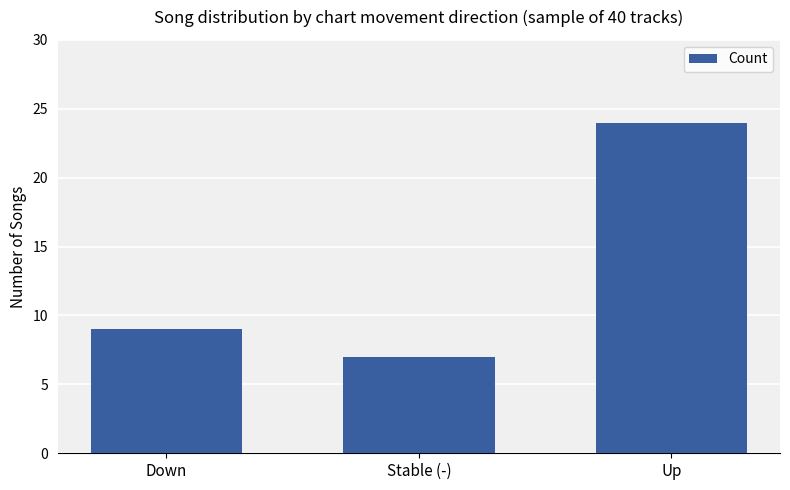

How many data points are less than 9?

1